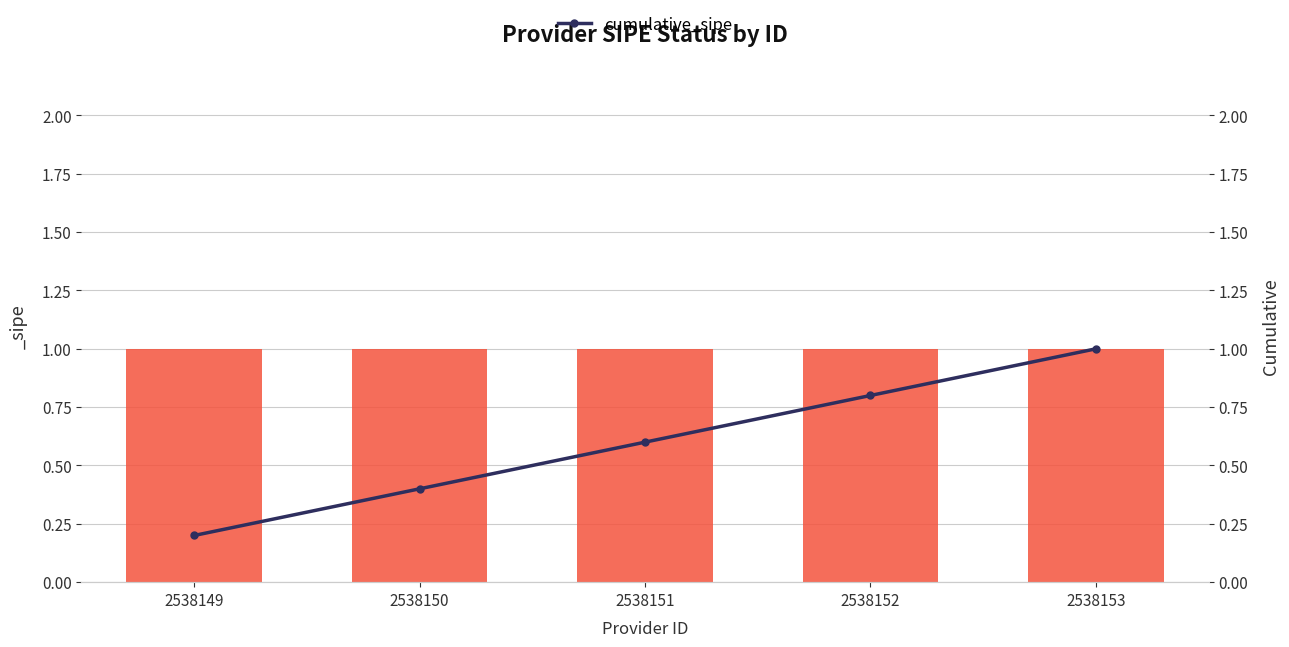

Rank the categories by value from lowest to highest.

2538149, 2538150, 2538151, 2538152, 2538153